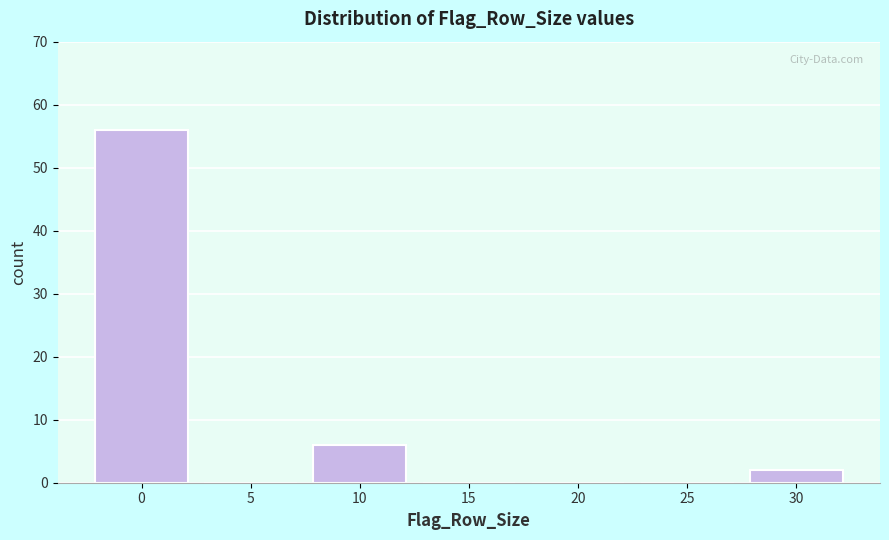

Reading left to right, transcribe all the data shown in this chart.

0=56	5=0	10=6	15=0	20=0	25=0	30=2